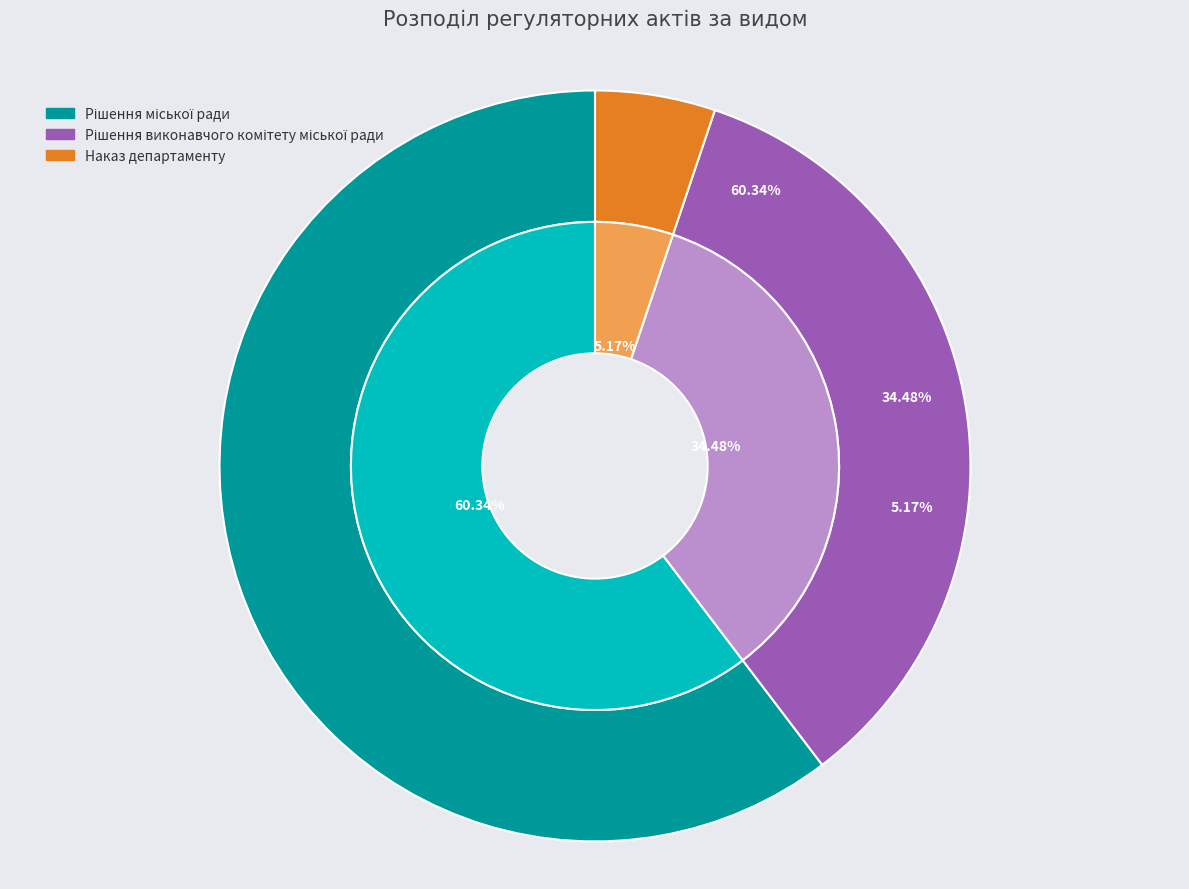

Which slice is the smallest?

Наказ департаменту